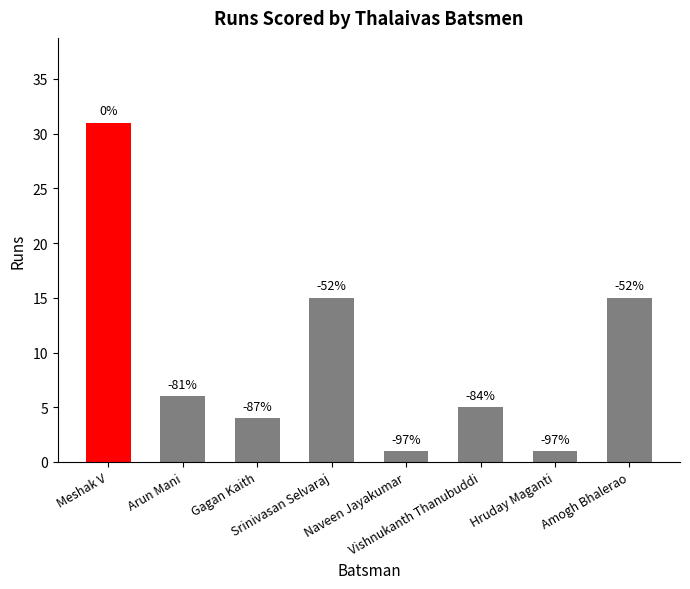

What is the change in value from Srinivasan Selvaraj to Vishnukanth Thanubuddi?

-10